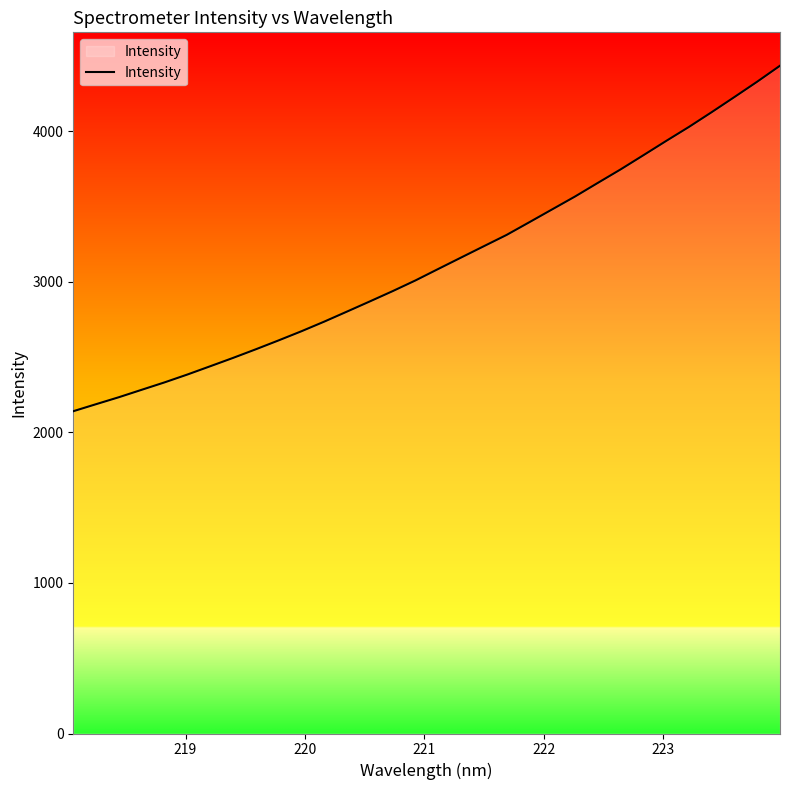

What is the average value?

3132.6